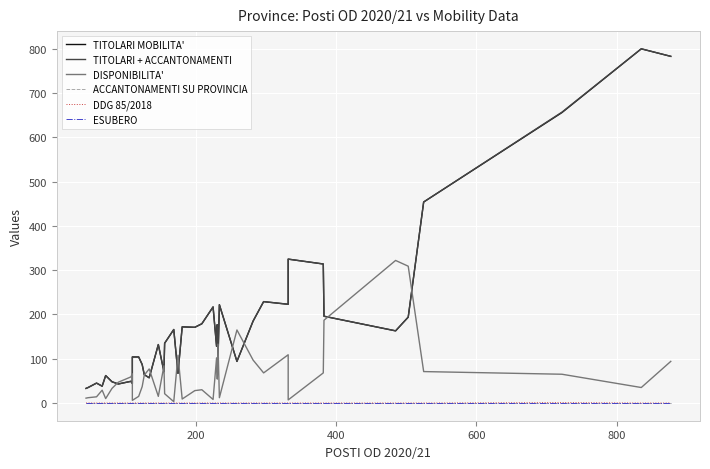

Reading left to right, what are all the values shown in this chart?

TITOLARI MOBILITA': 33	35	45	38	62	48	43	49	44	104	104	87	64	57	132	71	135	166	67	172	171	179	217	128	177	99	222	94	185	229	223	325	314	196	163	194	454	656	800	783
TITOLARI + ACCANTONAMENTI: 33	35	45	38	62	48	43	49	44	104	104	87	64	57	132	71	135	166	67	172	171	179	217	128	177	99	222	94	185	229	223	325	314	196	163	194	454	657	800	783
DISPONIBILITA': 11	12	14	29	10	33	47	59	66	6	15	37	63	77	15	84	21	3	108	9	28	30	8	102	54	133	12	165	97	68	109	7	68	187	322	309	71	65	35	94
ACCANTONAMENTI SU PROVINCIA: 0	0	0	0	0	0	0	0	0	0	0	0	0	0	0	0	0	0	0	0	0	0	0	0	0	0	0	0	0	0	0	0	0	0	0	0	0	0	0	0
DDG 85/2018: 0	0	0	0	0	0	0	0	0	0	0	0	0	0	0	0	0	0	0	0	0	0	0	0	0	0	0	0	0	0	0	0	0	0	0	0	0	1	0	0
ESUBERO: 0	0	0	0	0	0	0	0	0	0	0	0	0	0	0	0	0	0	0	0	0	0	0	0	0	0	0	0	0	0	0	0	0	0	0	0	0	0	0	0